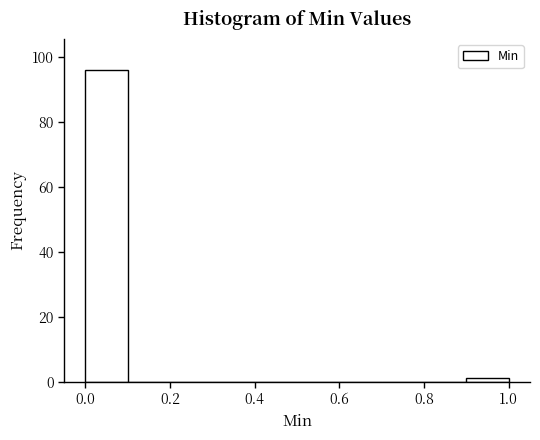

How tall is the bar that spans 0.0 to 0.1 on the x-axis? The values are not printed on the chart, so give them approximately, as read against the axis.

96